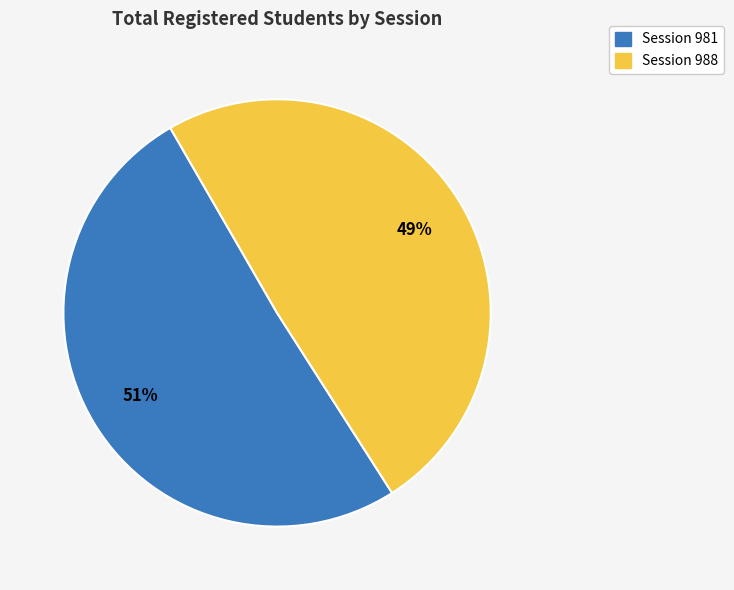

To the nearest percent, what is the average slice percentage?

50%